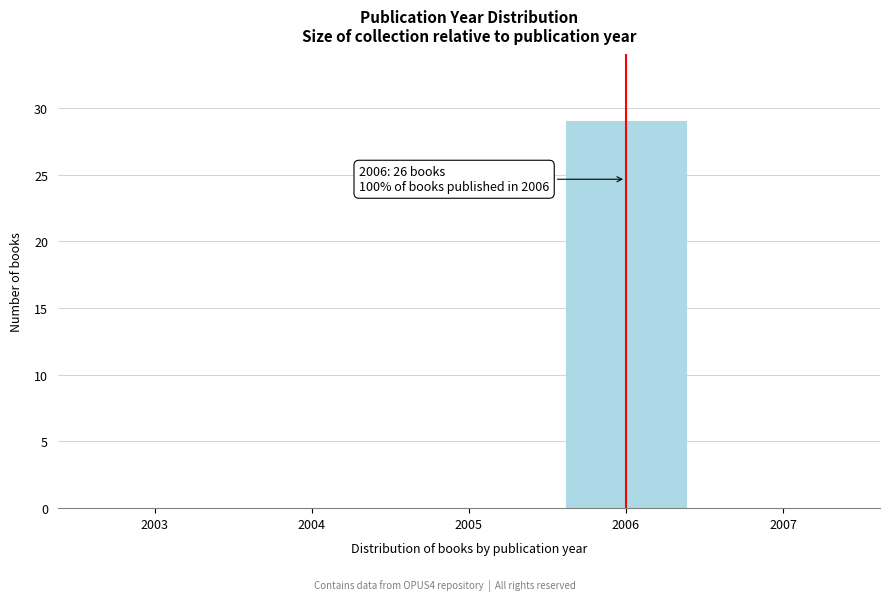

Reading left to right, extract all data points from this chart.

2003=0	2004=0	2005=0	2006=29	2007=0